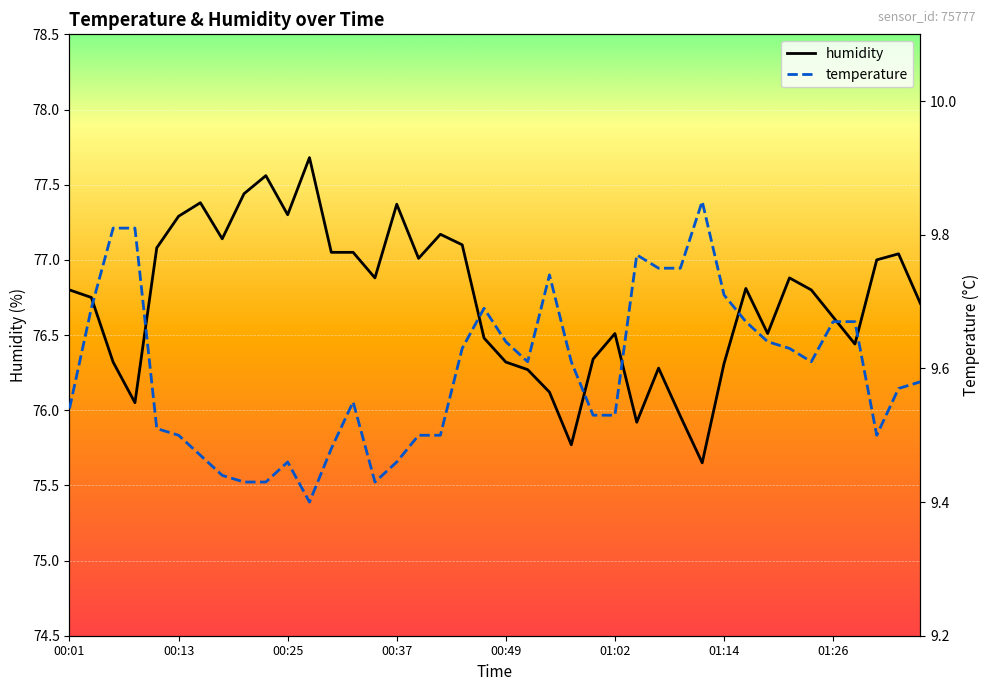

The value of humidity at 00:13 is 77.3. True or false?

True